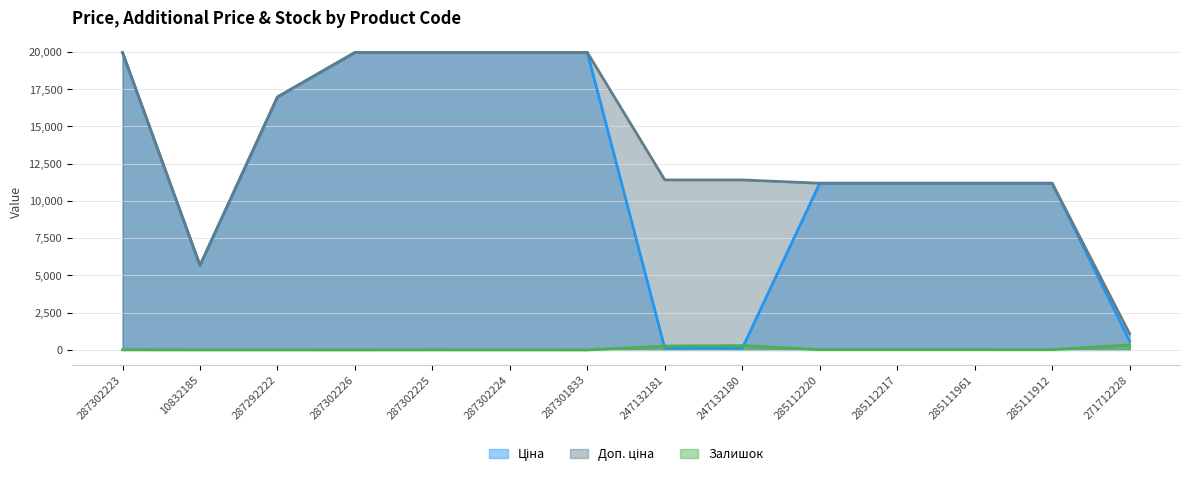

At which category is the sum across all series the highest?

287302223